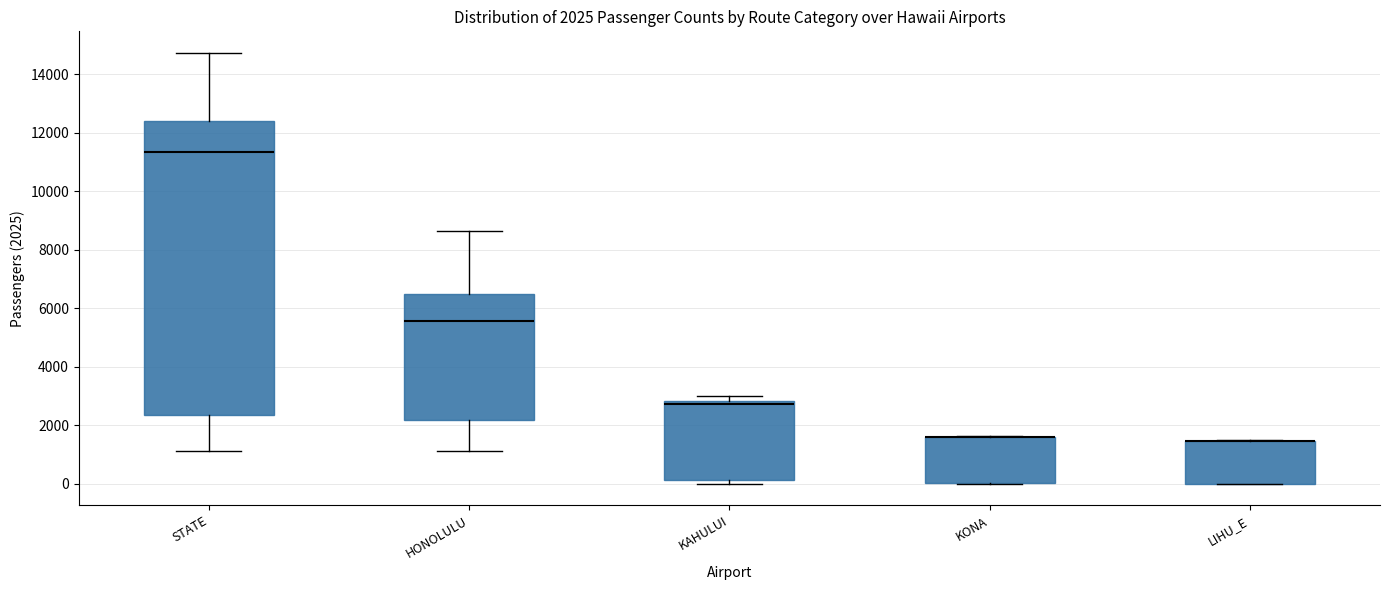

Comparing the boxes themselves (not the whiskers), which one is the tallest?

STATE